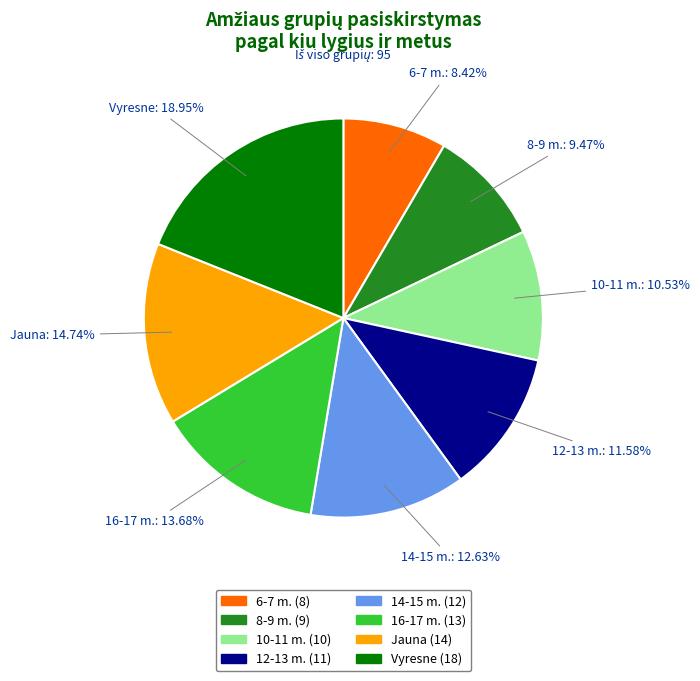

Is it true that Vyresne is 13% of the pie?

False